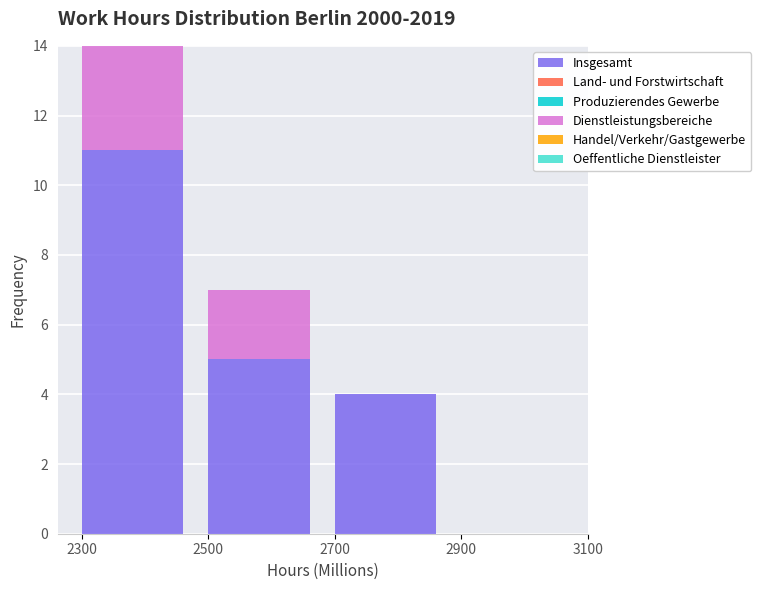

Reading left to right, what are the values for Insgesamt?

2300=11	2500=5	2700=4	2900=0